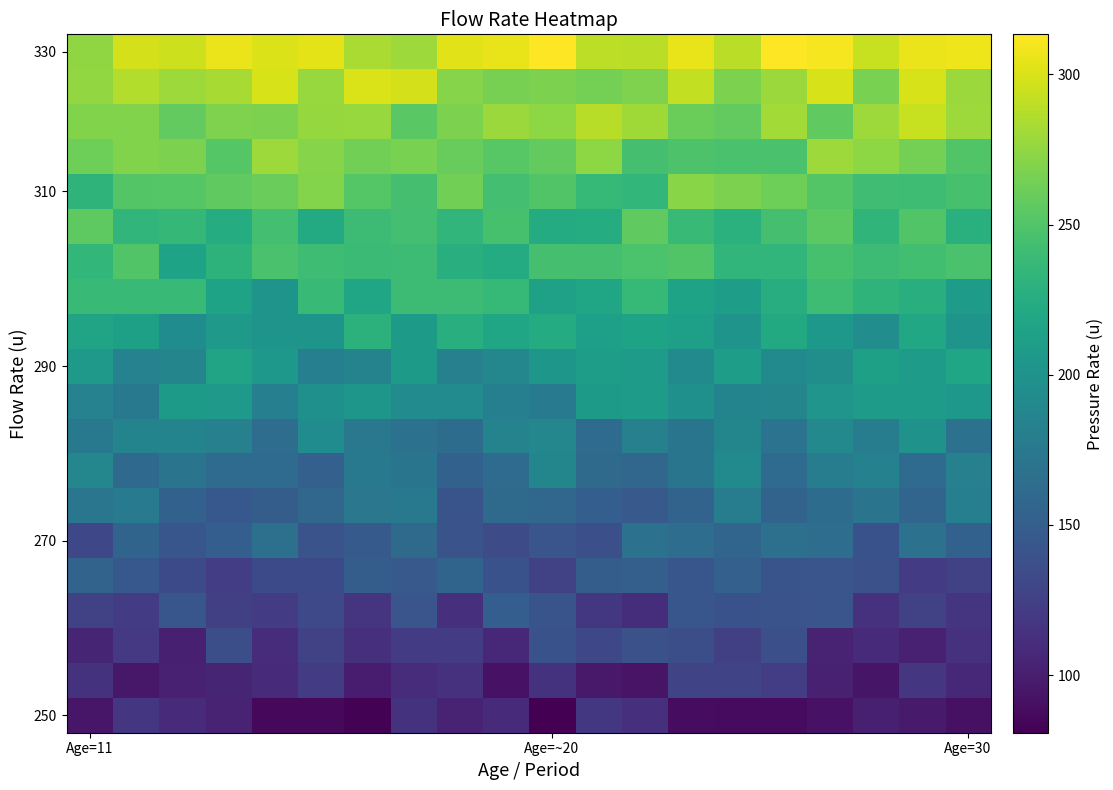

What is the minimum value shown in the chart?

80.8